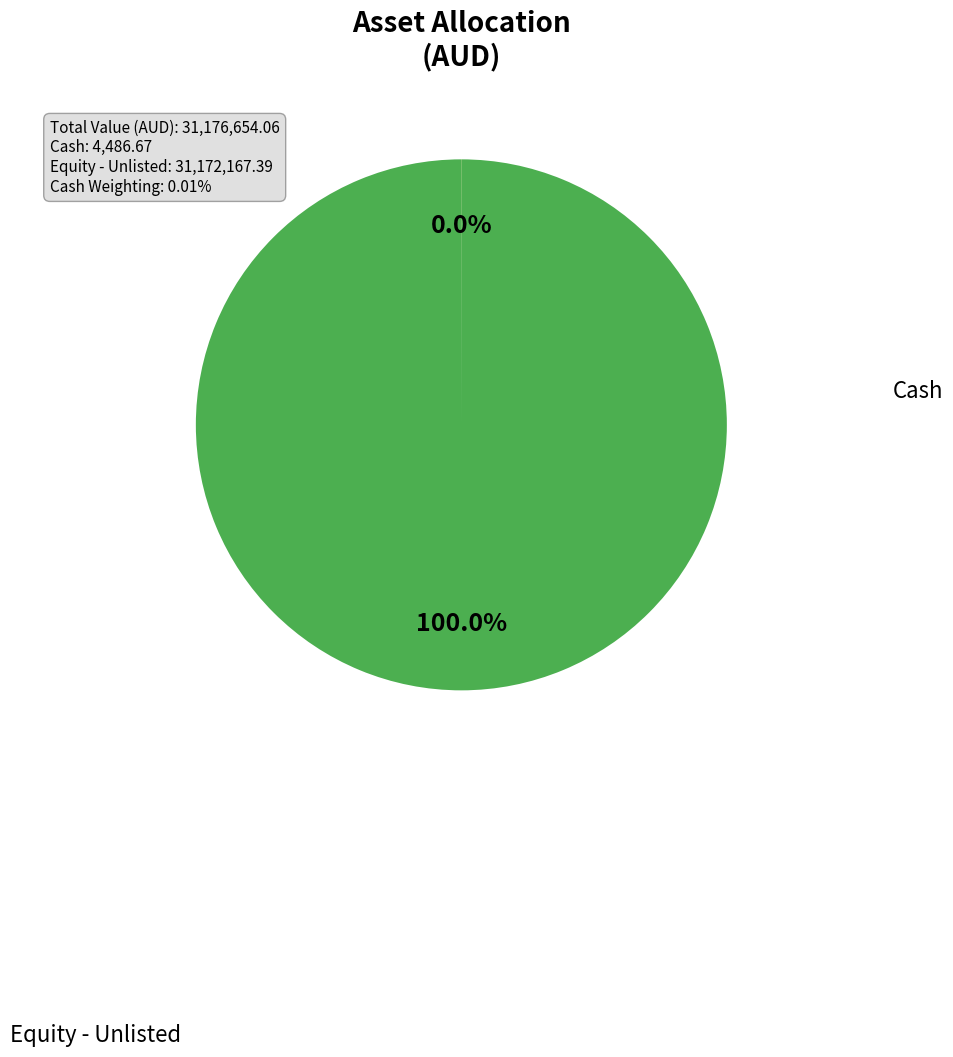

How many slices are in this pie chart?

2